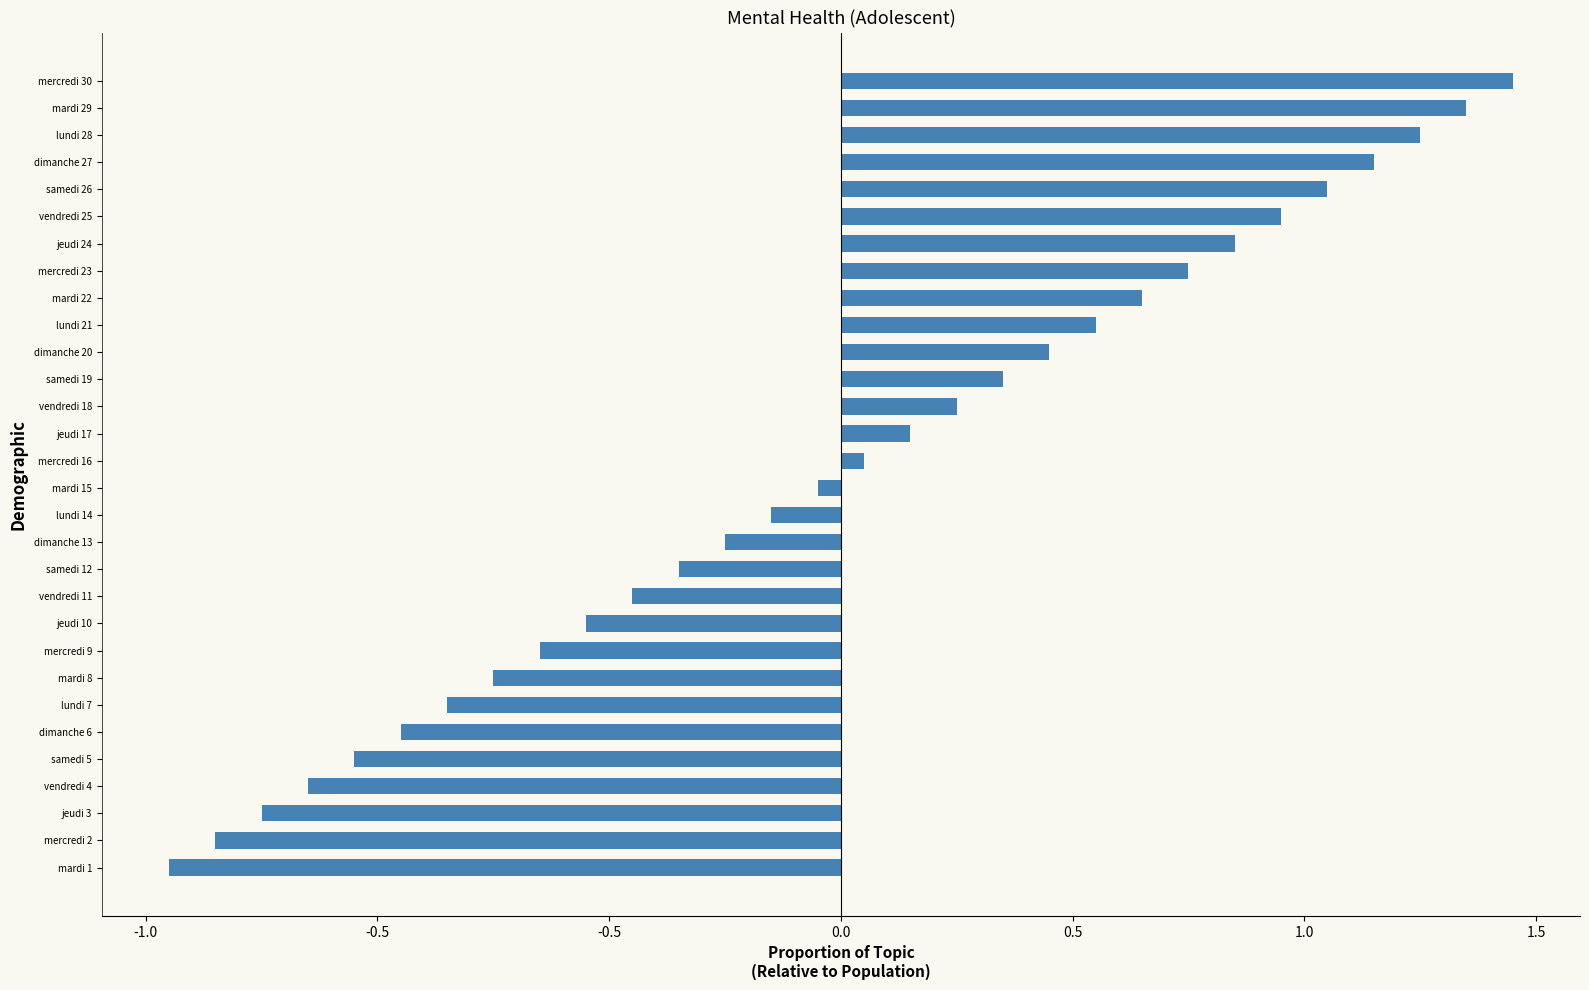

Rank the categories by value from lowest to highest.

mardi 1, mercredi 2, jeudi 3, vendredi 4, samedi 5, dimanche 6, lundi 7, mardi 8, mercredi 9, jeudi 10, vendredi 11, samedi 12, dimanche 13, lundi 14, mardi 15, mercredi 16, jeudi 17, vendredi 18, samedi 19, dimanche 20, lundi 21, mardi 22, mercredi 23, jeudi 24, vendredi 25, samedi 26, dimanche 27, lundi 28, mardi 29, mercredi 30